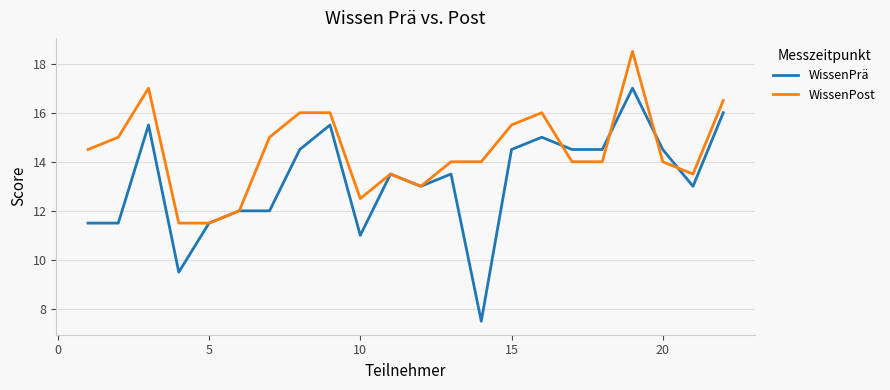

Which series has the widest spread of values?

WissenPrä